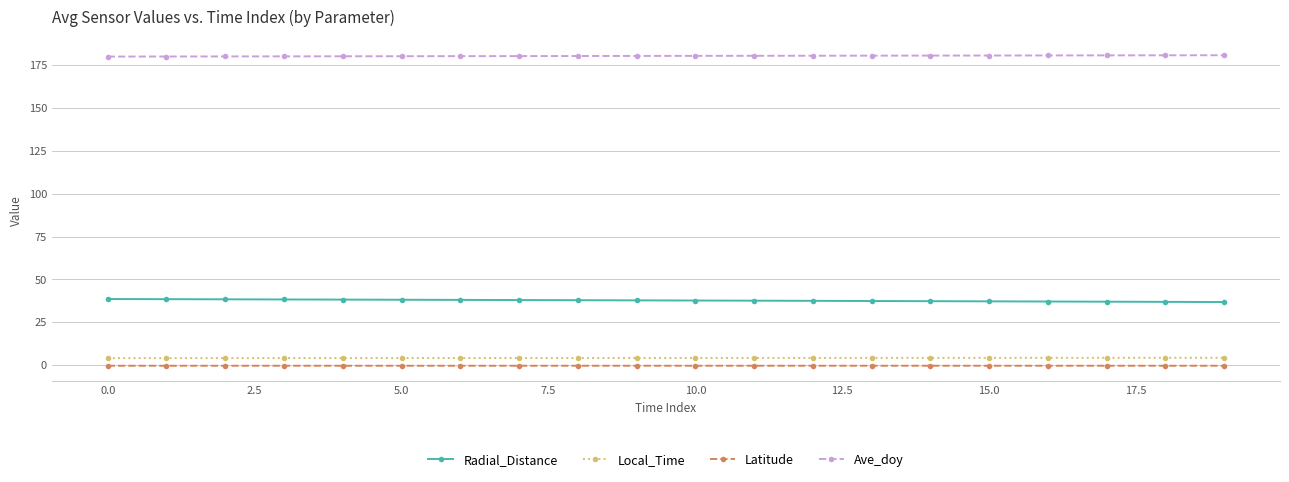

What is the maximum value for Ave_doy?

180.8